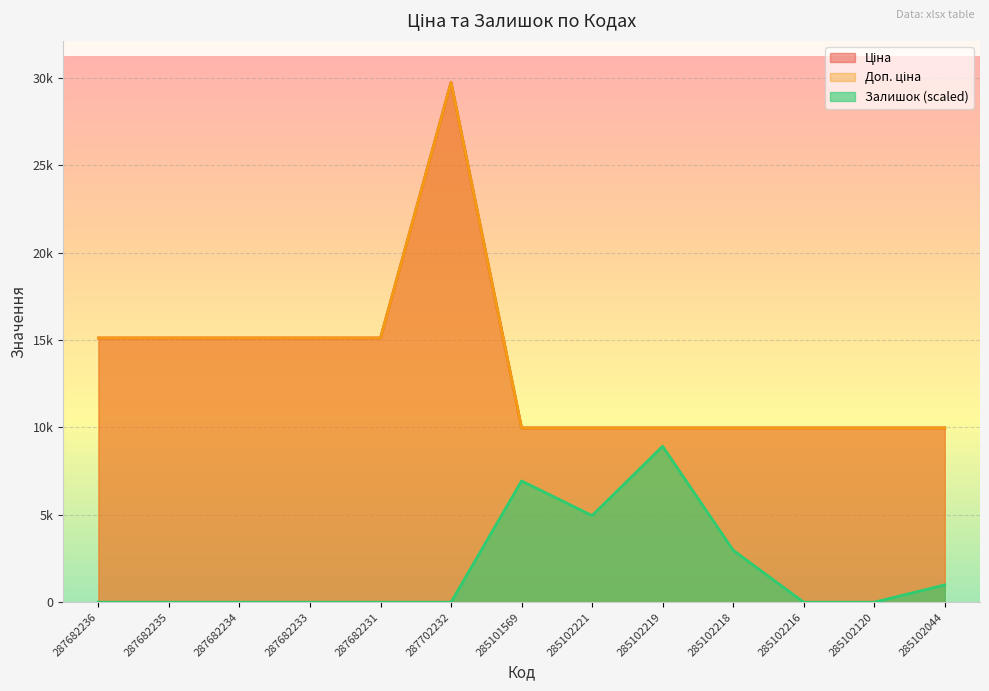

Reading left to right, transcribe all the data shown in this chart.

Ціна: 15120.0	15120.0	15120.0	15120.0	15120.0	29747.2	9975.0	9975.0	9975.0	9975.0	9975.0	9975.0	9975.0
Доп. ціна: 15120.0	15120.0	15120.0	15120.0	15120.0	29747.2	9975.0	9975.0	9975.0	9975.0	9975.0	9975.0	9975.0
Залишок: 0.0	0.0	0.0	0.0	0.0	0.0	6941.0	4957.9	8924.2	2974.7	0.0	0.0	991.6